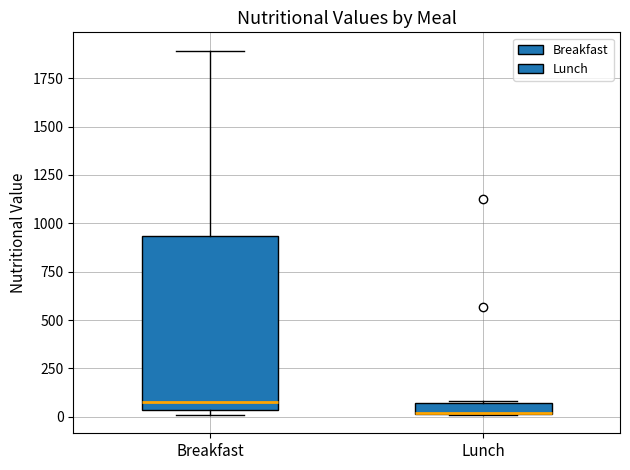

Which box is the tallest, from its lower edge to its upper edge?

Breakfast